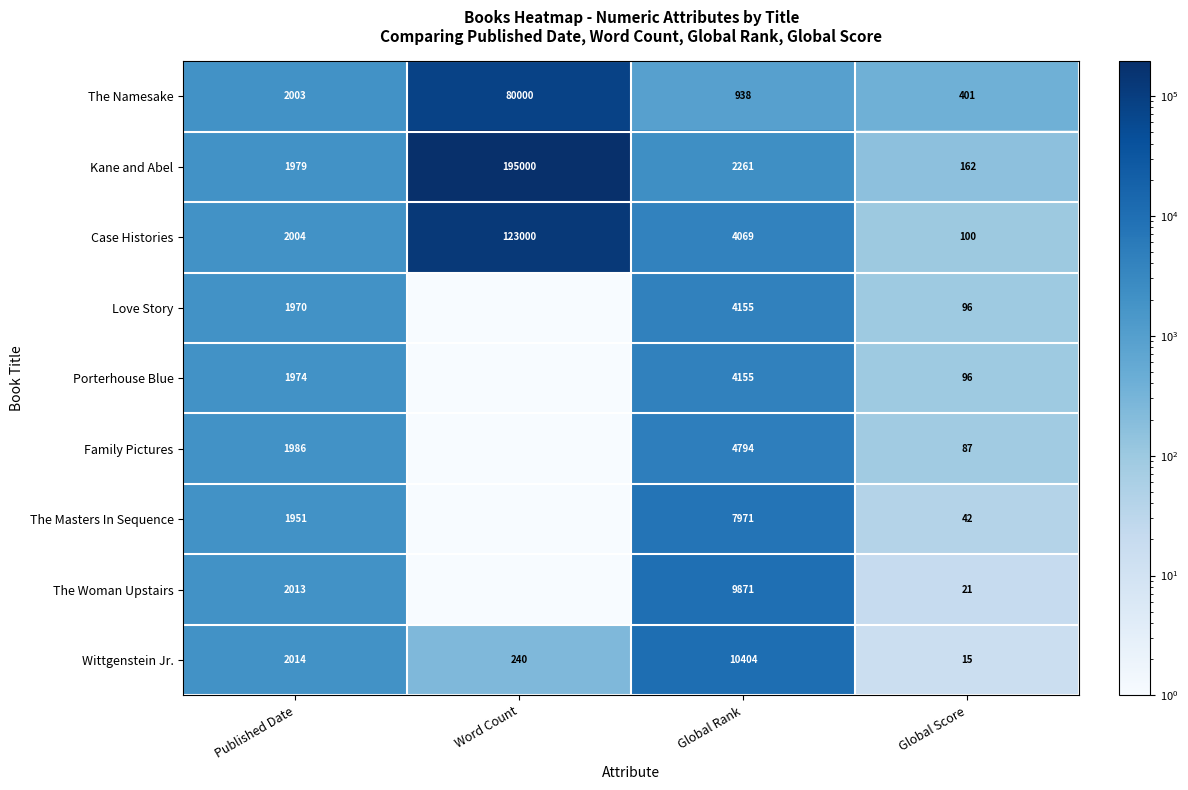

Between Global Rank and Global Score, which series saw the biggest shift?

Wittgenstein Jr.